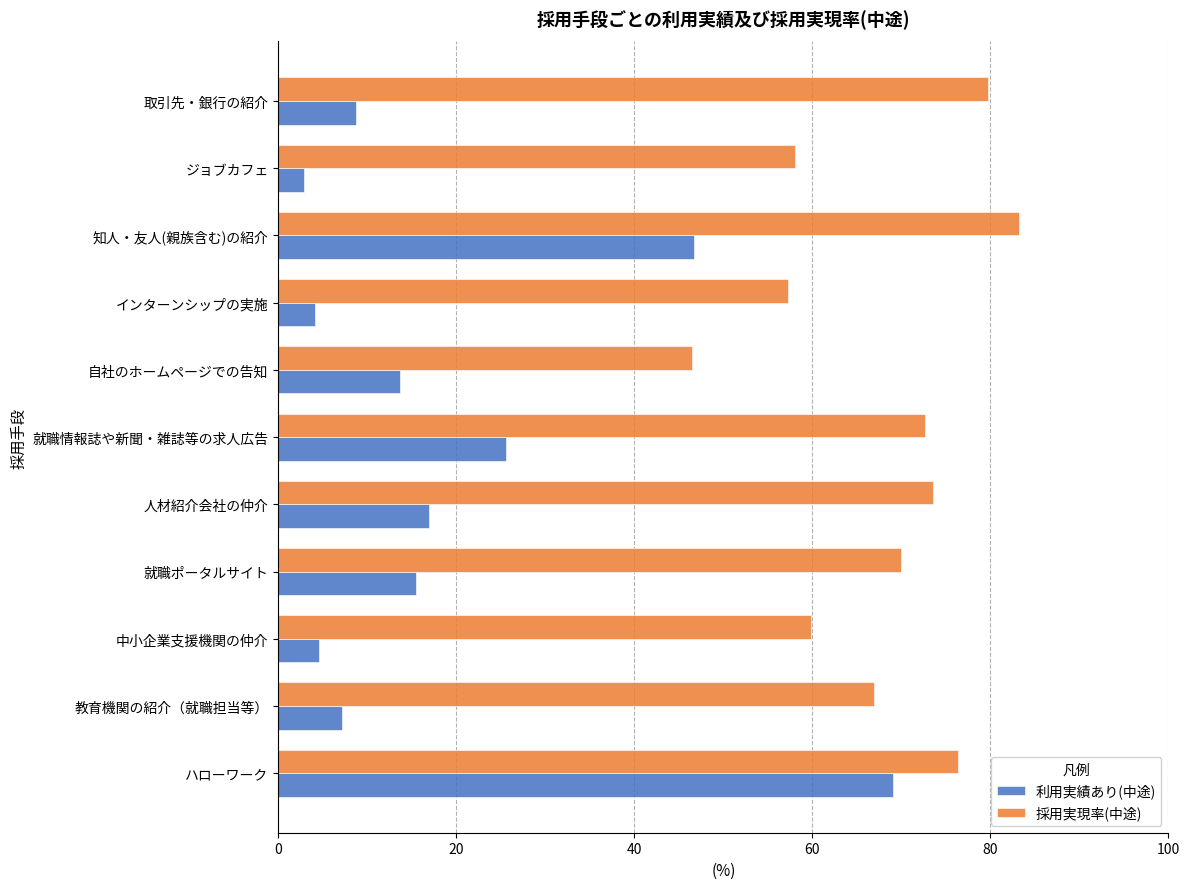

What are all the series names shown in the legend?

利用実績あり(中途), 採用実現率(中途)